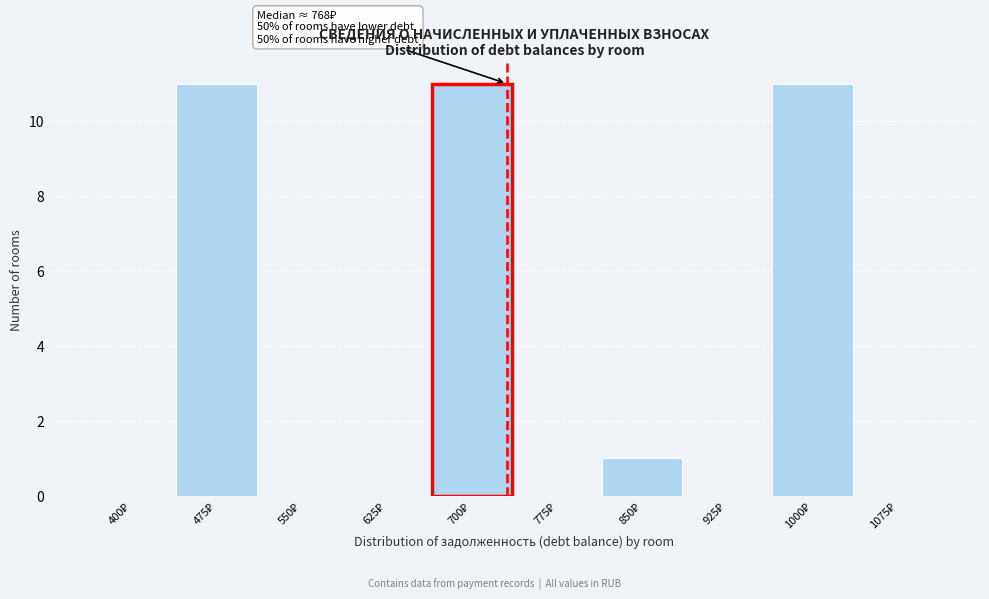

What is the greatest value displayed?

11